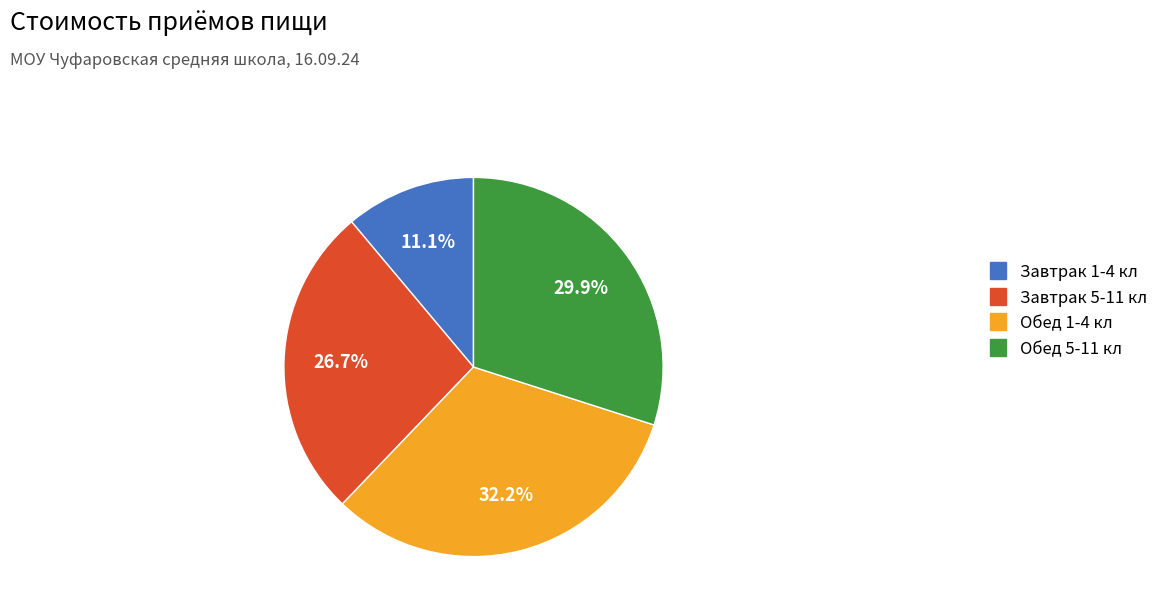

Does any single category account for the majority?

No